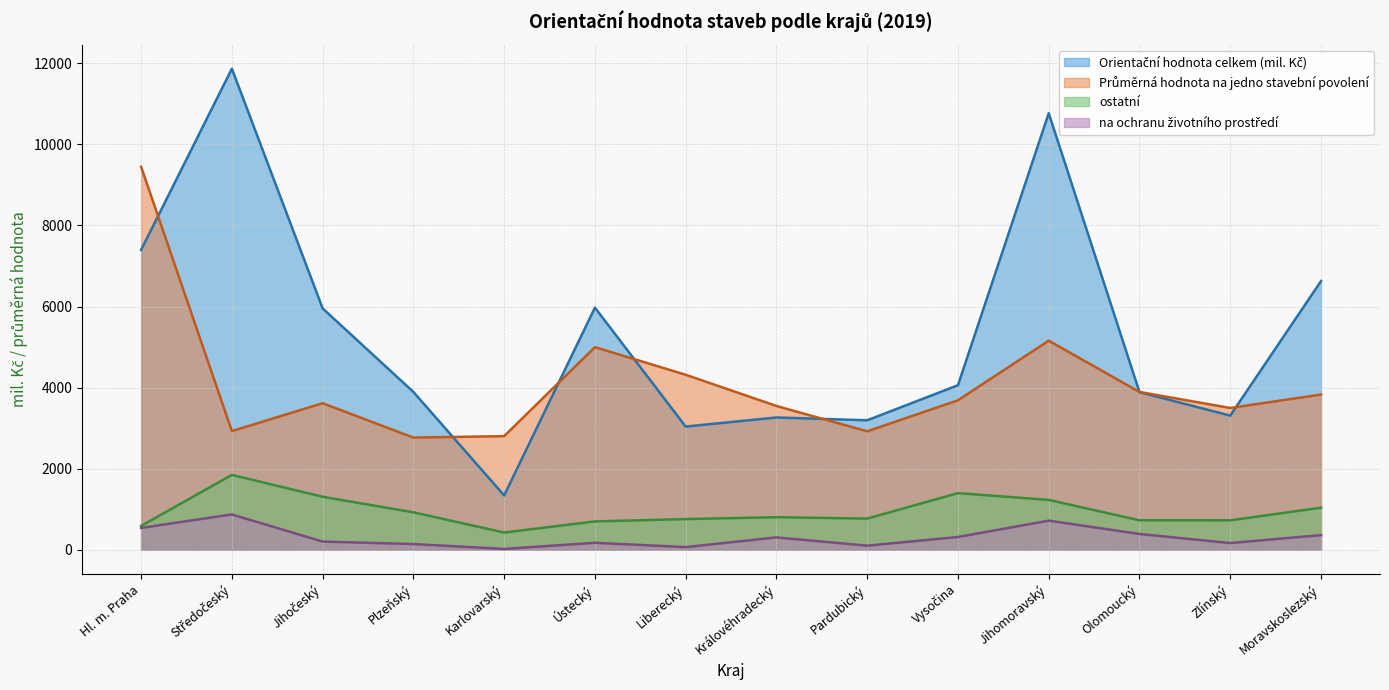

What is the average value of the na ochranu životního prostředí series?

312